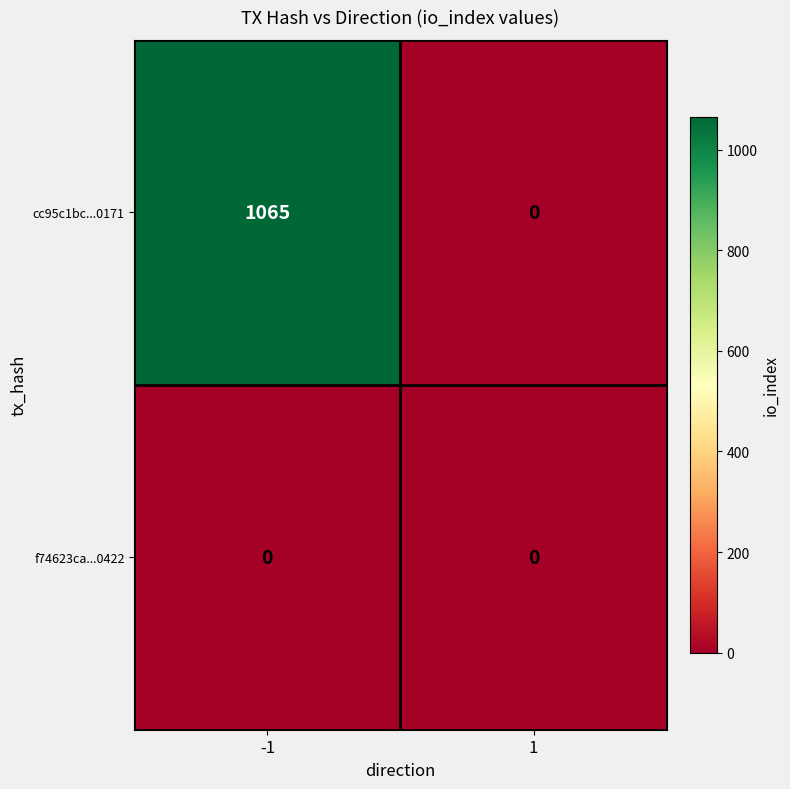

What is the sum of all cc95c1bc...0171 values?

1065